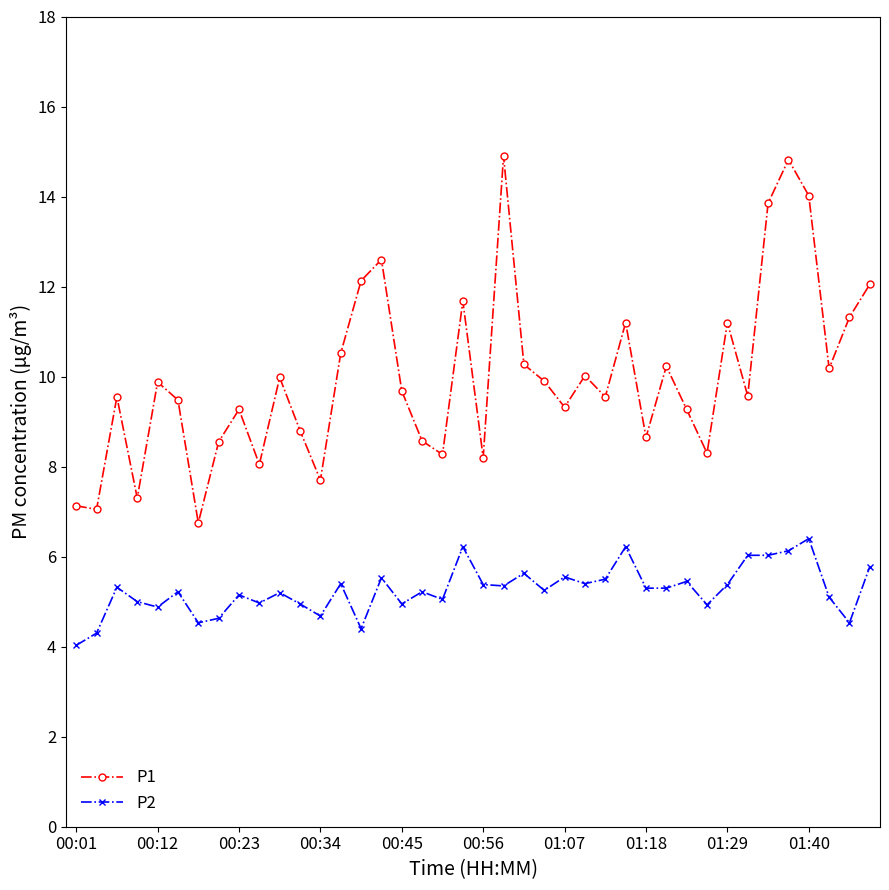

Which series has the largest total across all categories?

P1